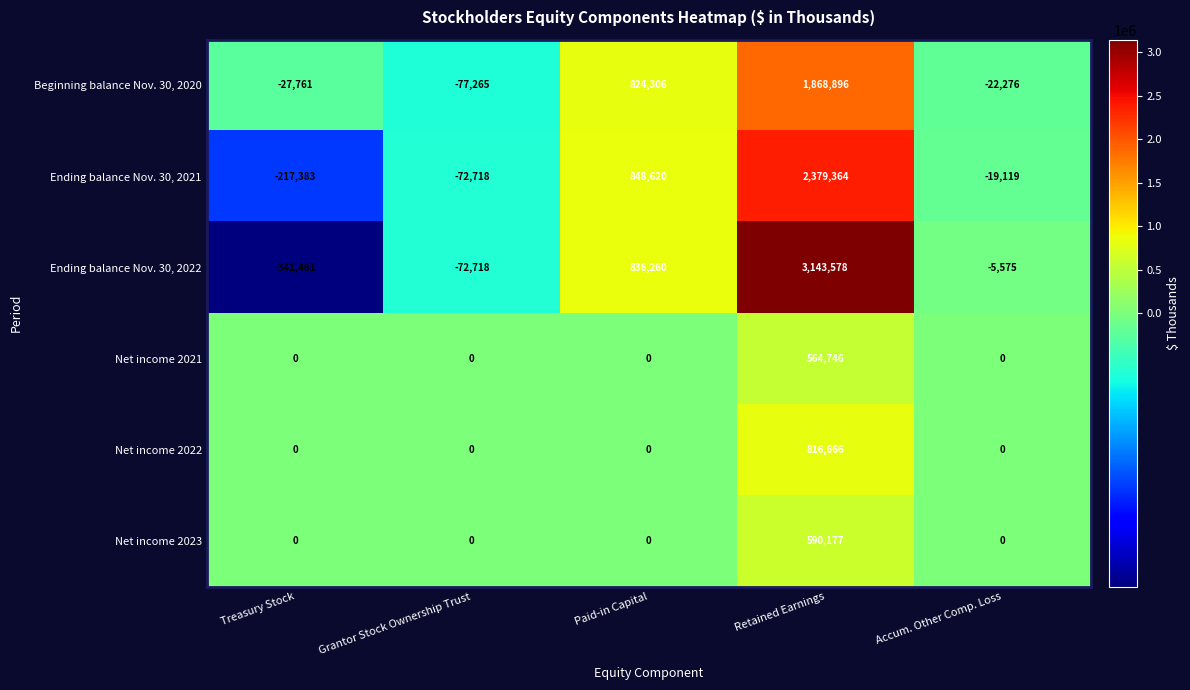

What is the sum of the Beginning balance Nov. 30, 2020 values at Accum. Other Comp. Loss and Grantor Stock Ownership Trust?

-99541